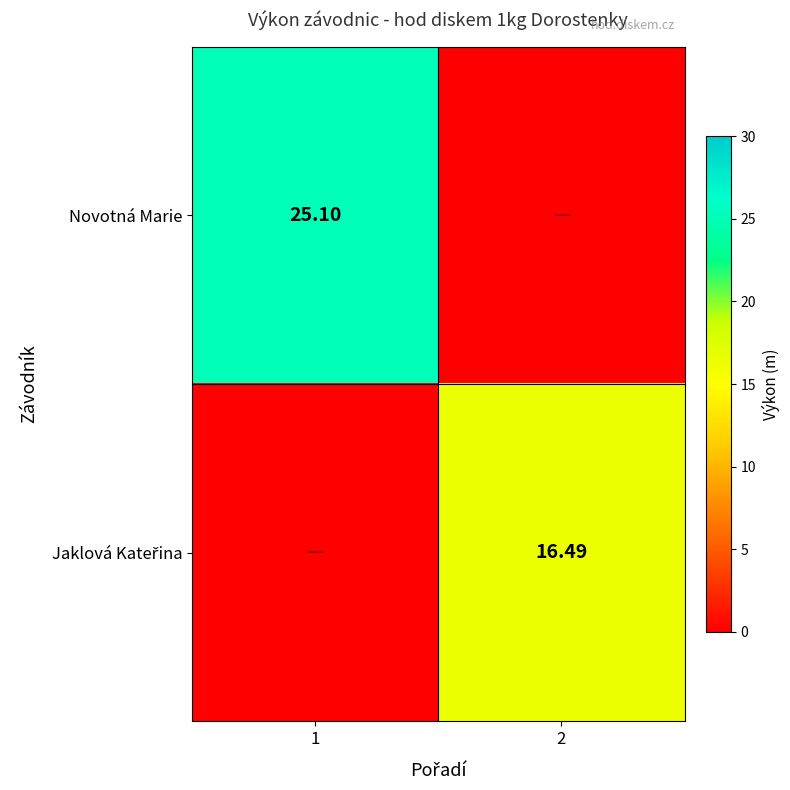

True or false: Jaklová Kateřina has a value of 0.0 at 1.

True